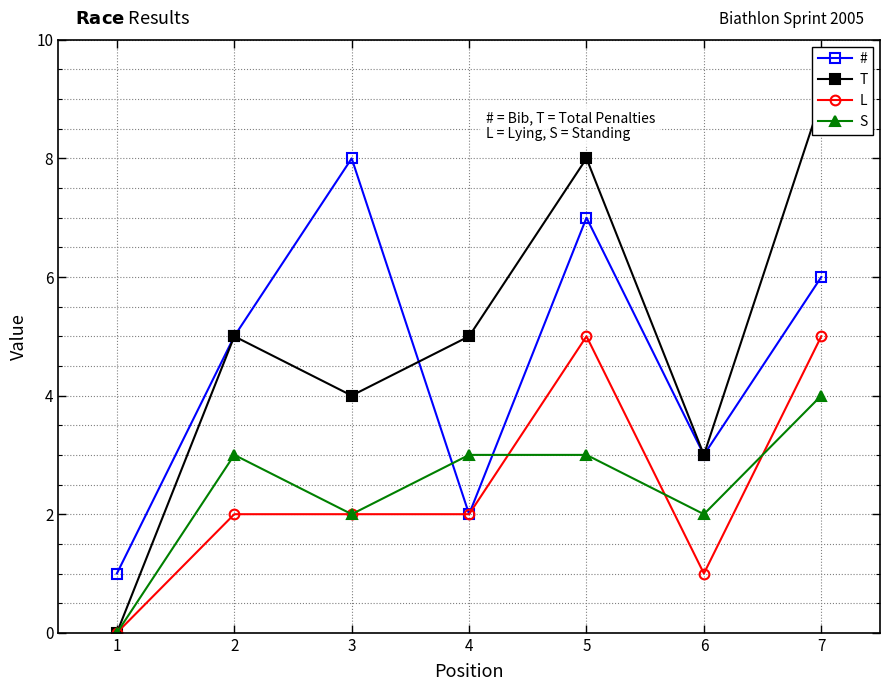

Is the value of S at 2 greater than the value of L at 5?

No